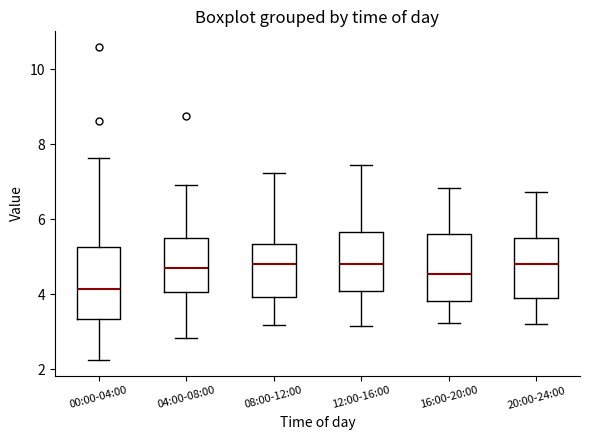

Reading left to right, transcribe this box plot: for each box, give where its median line is, the range the box spans, and where its two whiskers end, as read against the y-axis. The values are not printed on the chart, so give them approximately, as read against the axis.

00:00-04:00: median 4.2, box 3.4 to 5.2, whiskers 2.2 to 7.6
04:00-08:00: median 4.8, box 4.0 to 5.6, whiskers 2.8 to 7.0
08:00-12:00: median 4.8, box 4.0 to 5.4, whiskers 3.2 to 7.2
12:00-16:00: median 4.8, box 4.0 to 5.6, whiskers 3.2 to 7.4
16:00-20:00: median 4.6, box 3.8 to 5.6, whiskers 3.2 to 6.8
20:00-24:00: median 4.8, box 3.8 to 5.6, whiskers 3.2 to 6.8